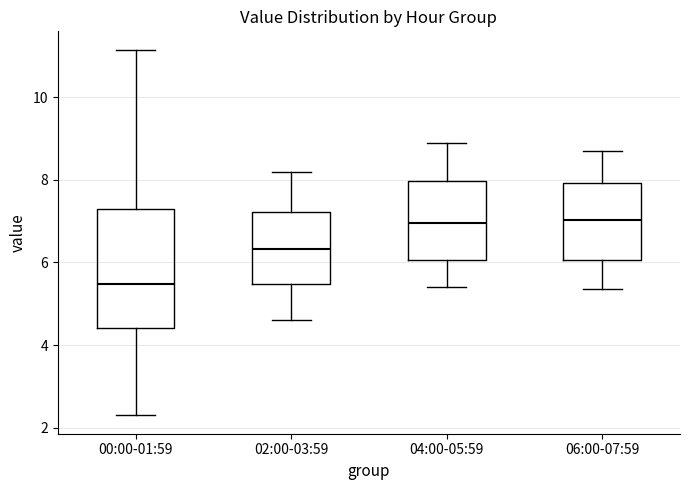

Where is the upper edge of the box for 02:00-03:59 on the y-axis? The values are not printed on the chart, so give them approximately, as read against the axis.

7.2